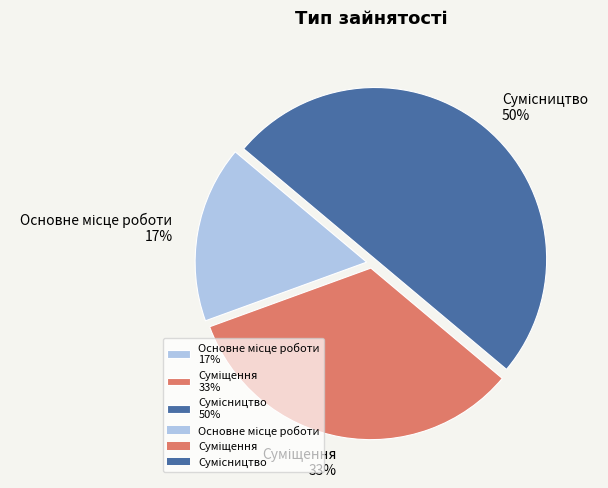

To the nearest percent, what is the difference between the largest and smallest slice percentages?

33%